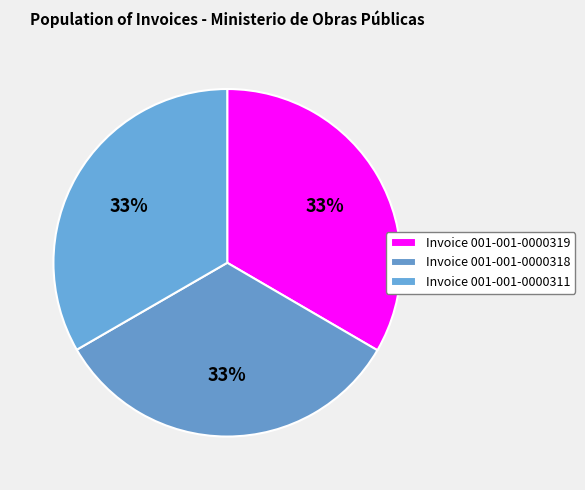

How many segments does this pie chart have?

3